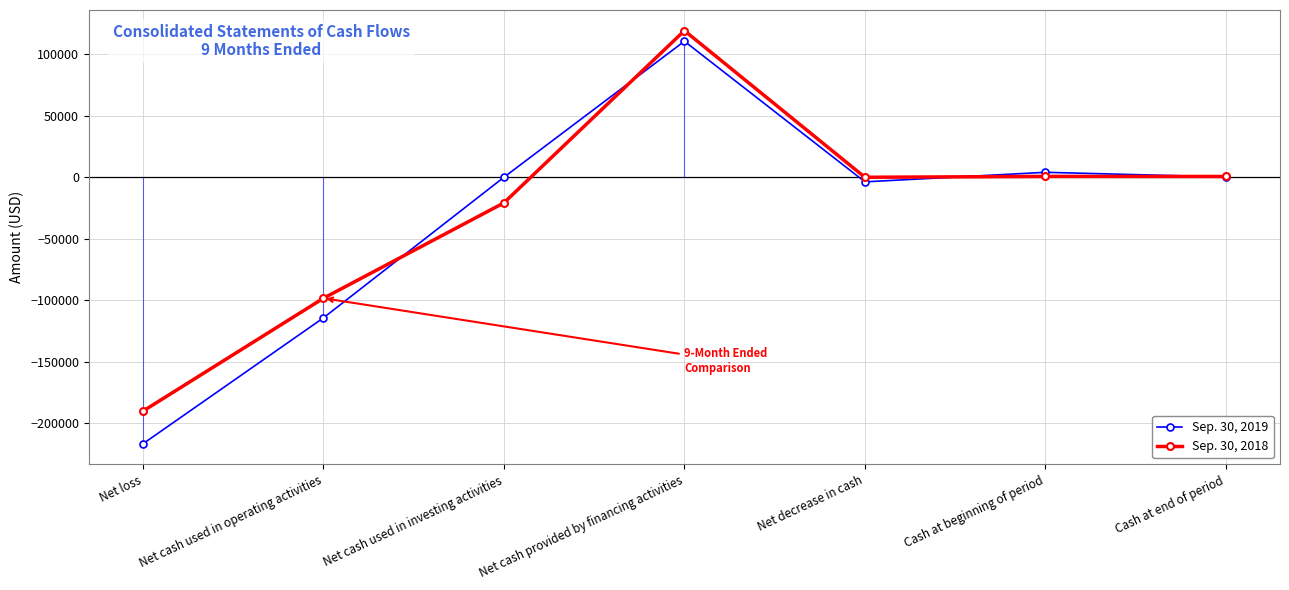

What is the label of the 3rd point from the left?

Net cash used in investing activities